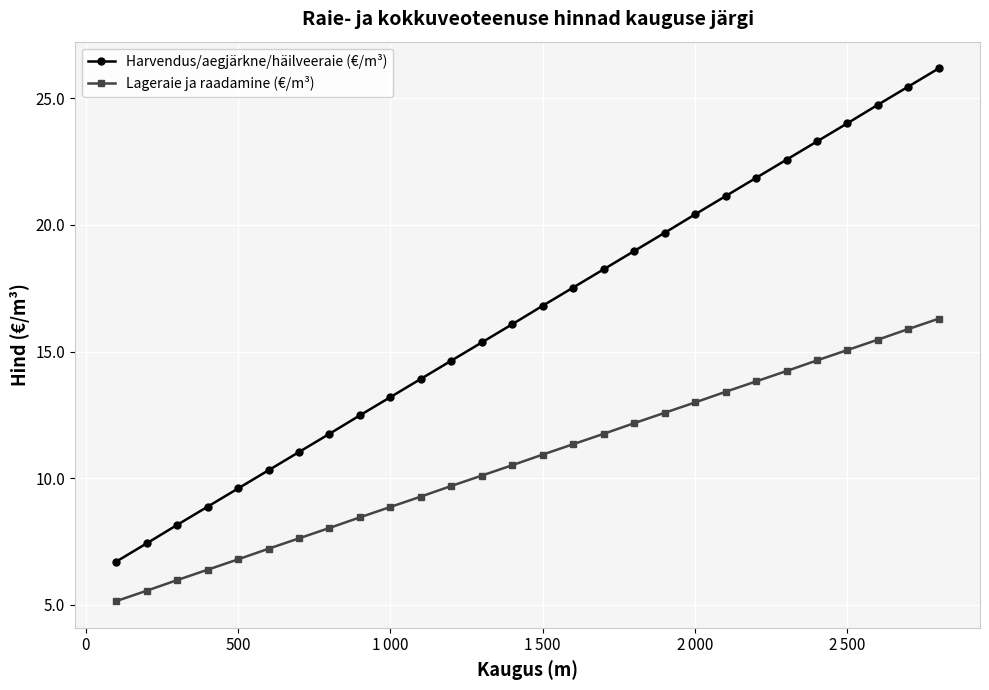

True or false: Harvendus/aegjärkne/häilveeraie (€/m³) has more than 2 points higher than both neighbors.

False